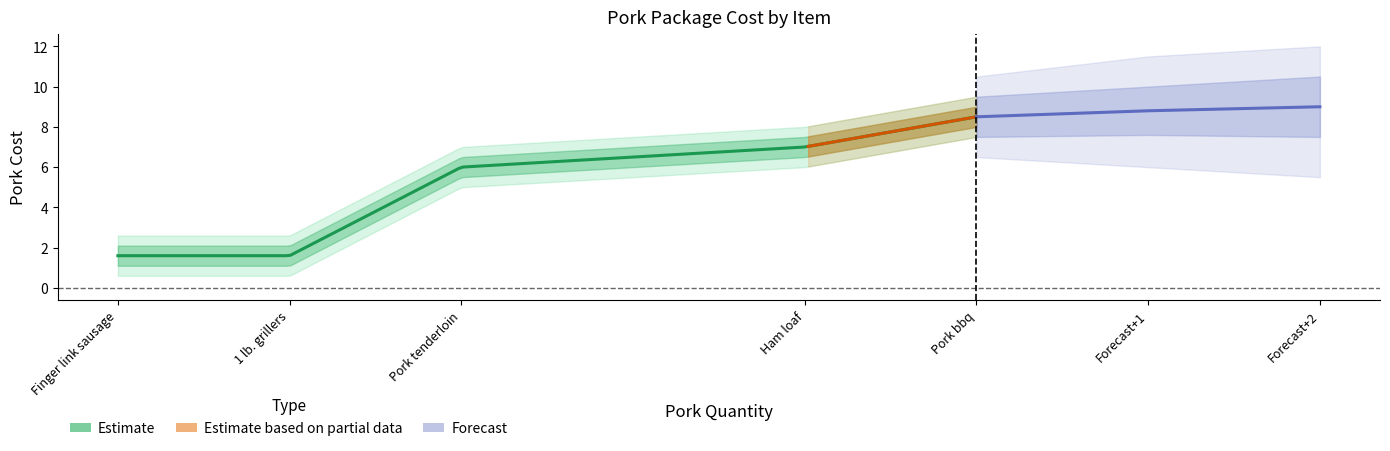

What is the value of the Pork_Cost_upper point at the 5th from the left?

9.0